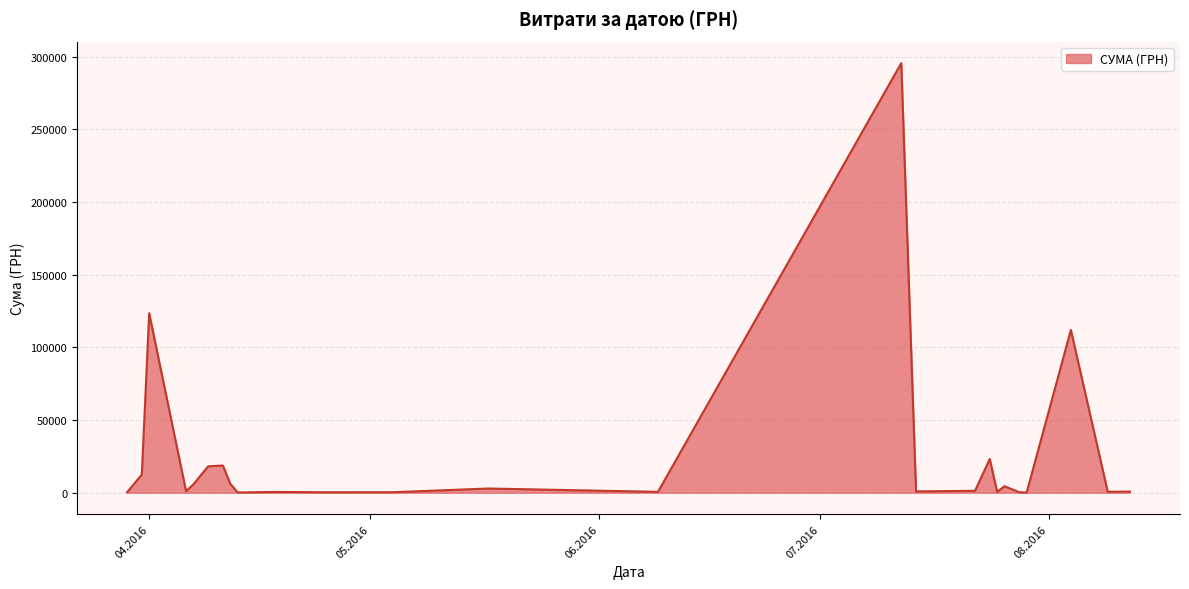

What is the greatest value displayed?

295638.6